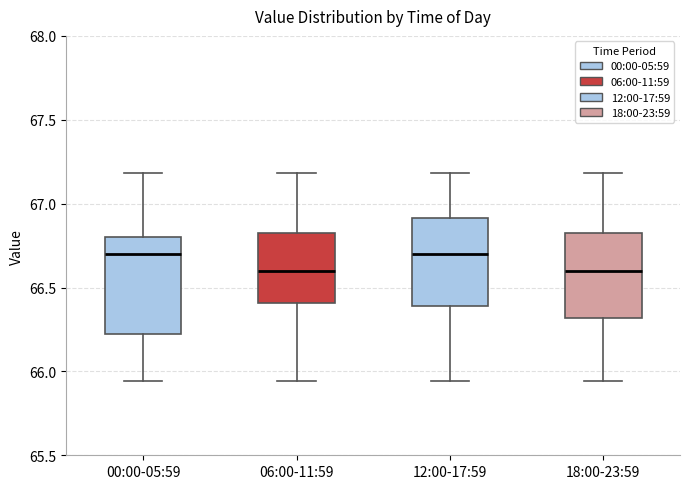

Which box is the tallest, from its lower edge to its upper edge?

00:00-05:59